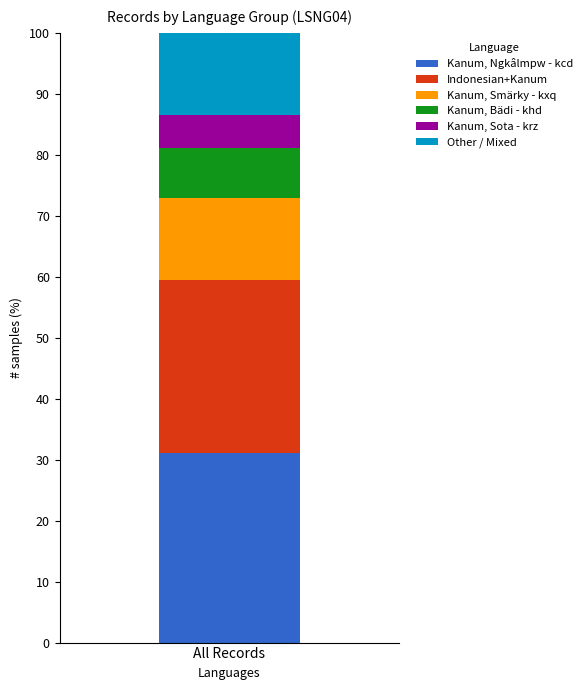

What is the approximate value of Kanum, Ngkâlmpw - kcd at All Records?

31.1